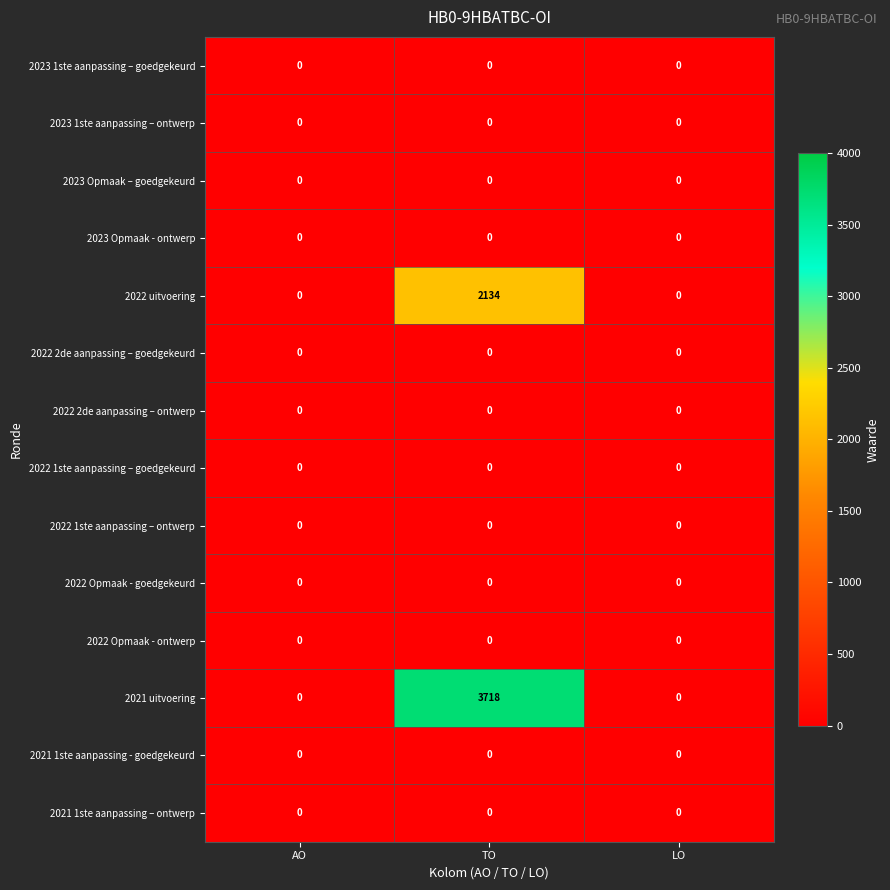

Is it true that 2022 uitvoering equals 2134 at TO?

True